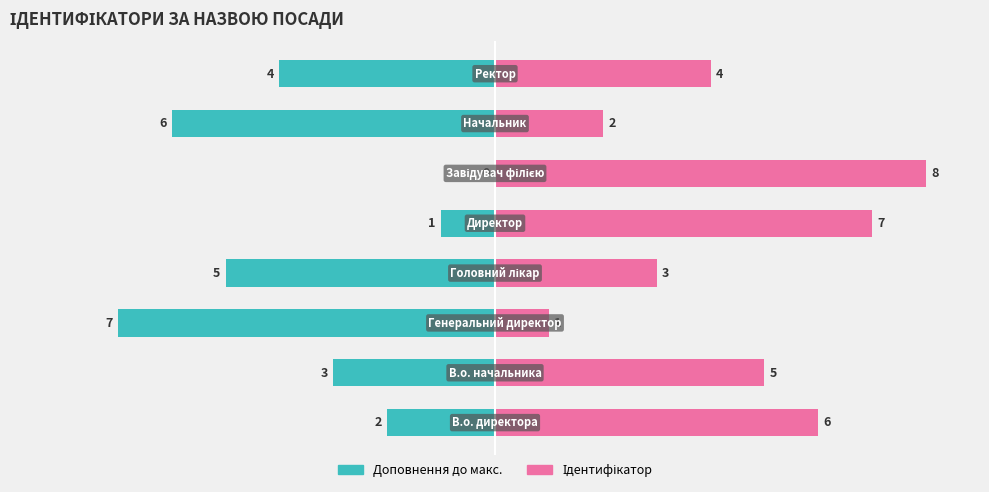

How many bars are there in each group?

2